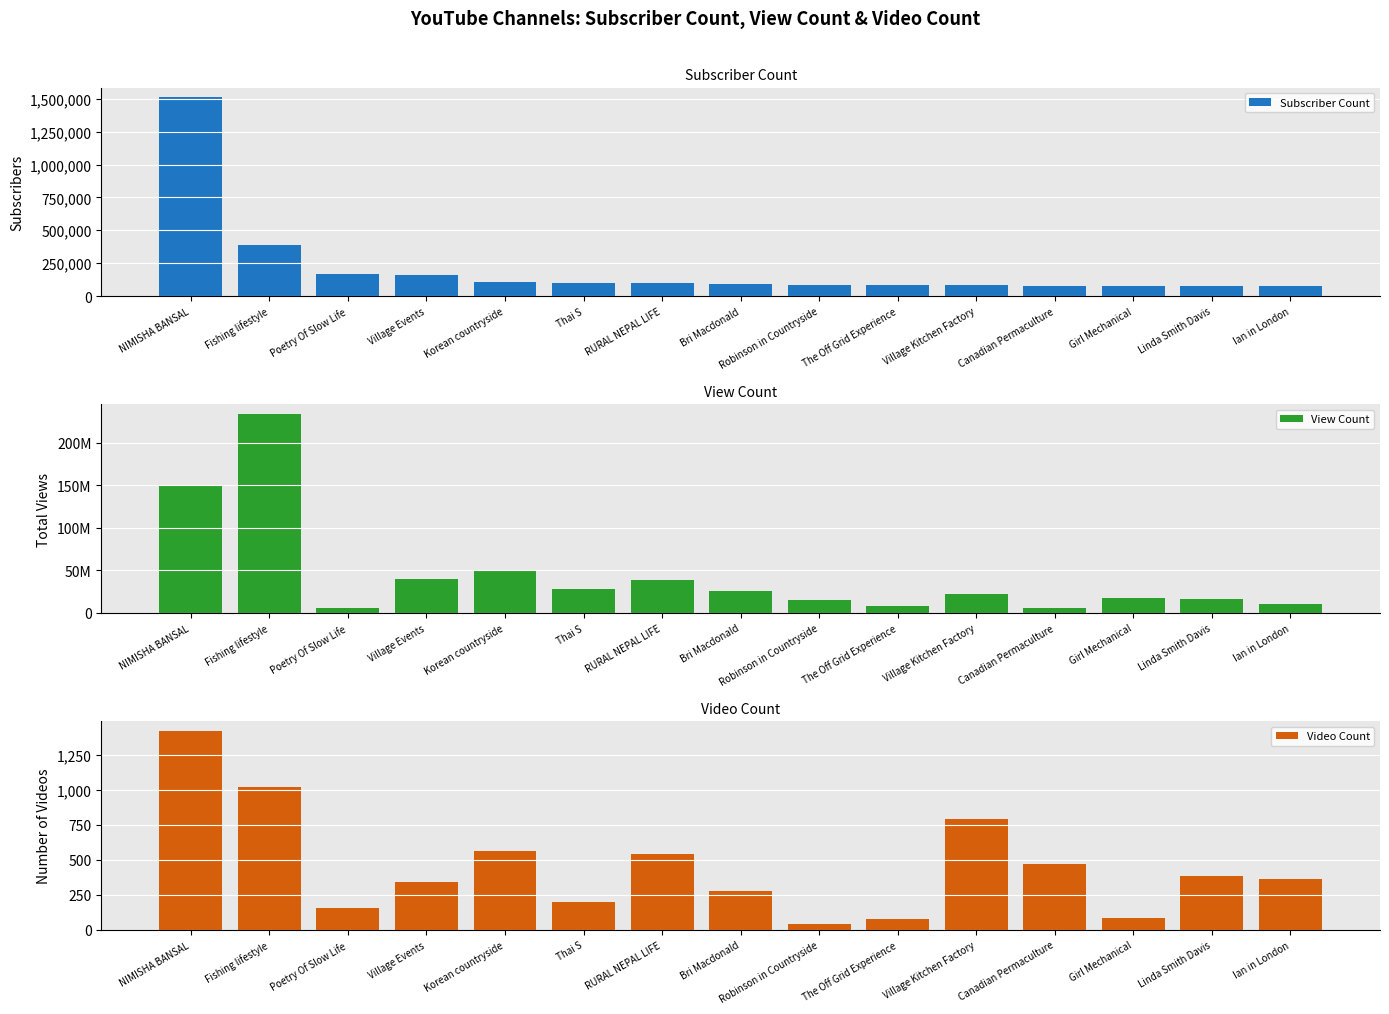

Is the value of Video Count at Robinson in Countryside greater than the value of View Count at Ian in London?

No